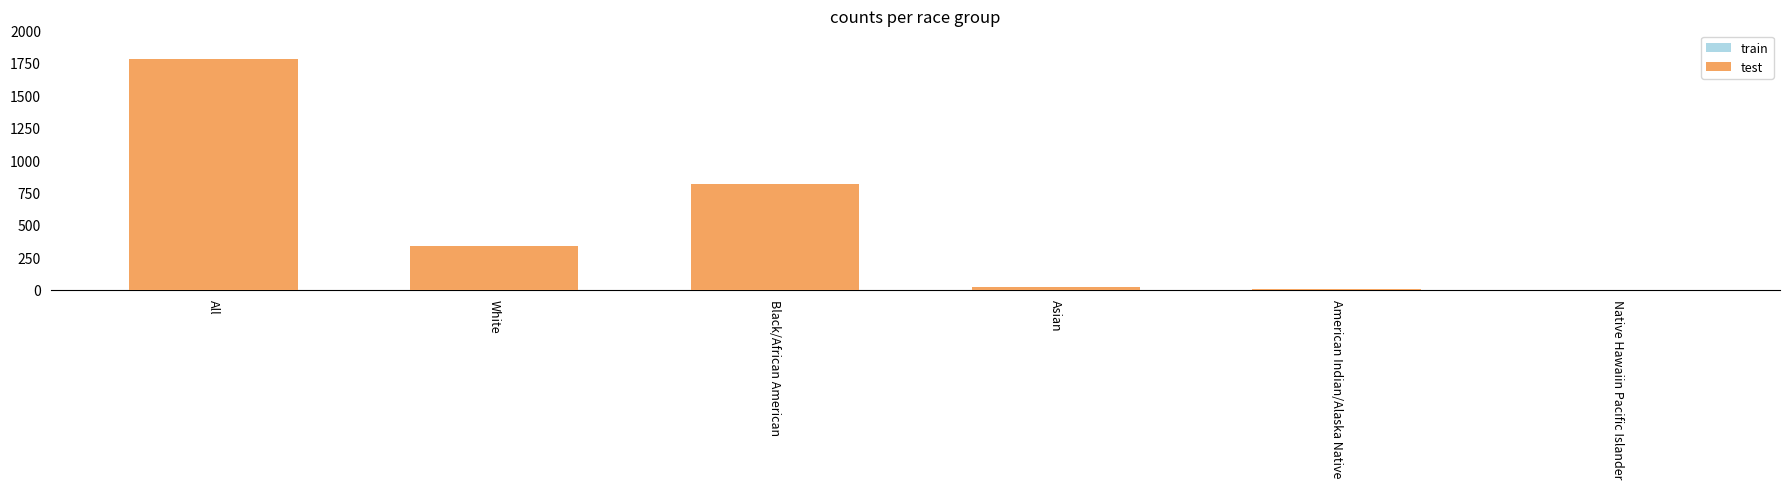

Count the number of categories in the chart.

6